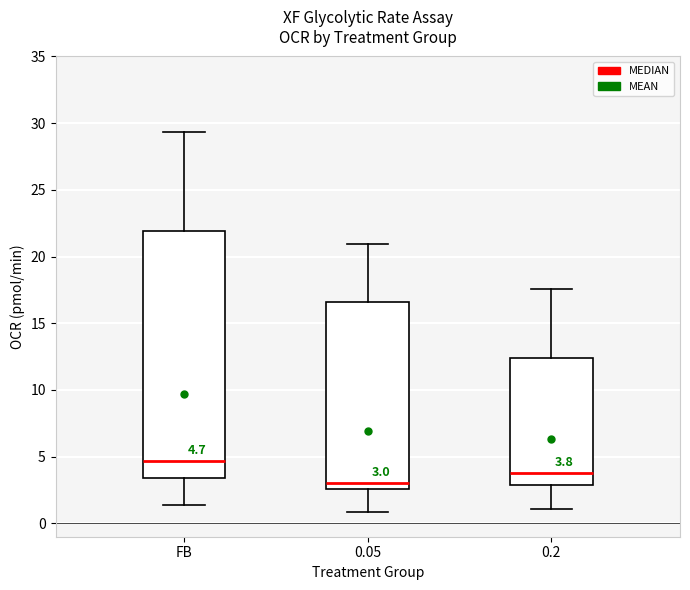

Which box is the tallest, from its lower edge to its upper edge?

FB